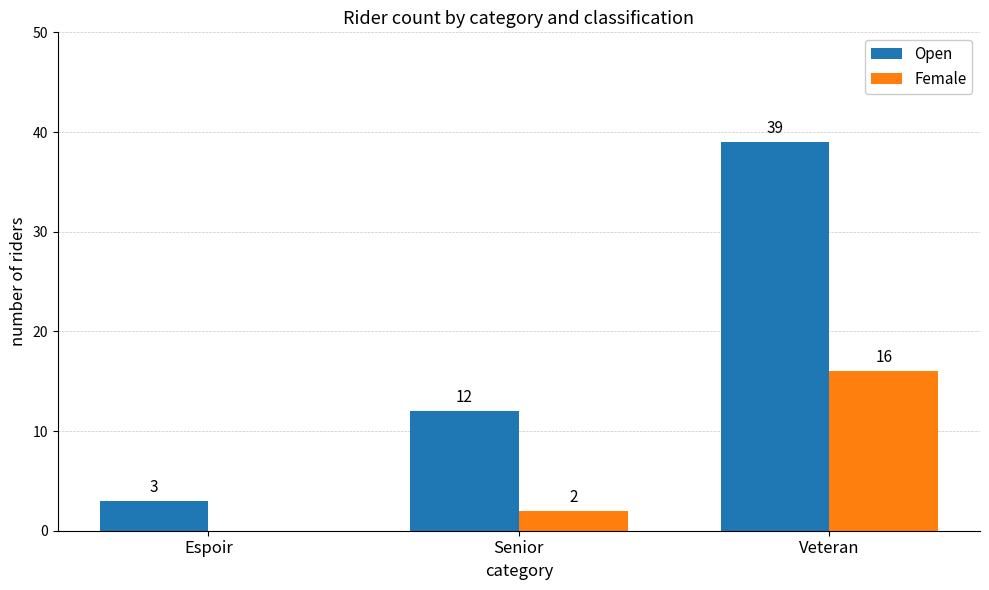

What is the approximate value of Open at Espoir, to the nearest 5?

5